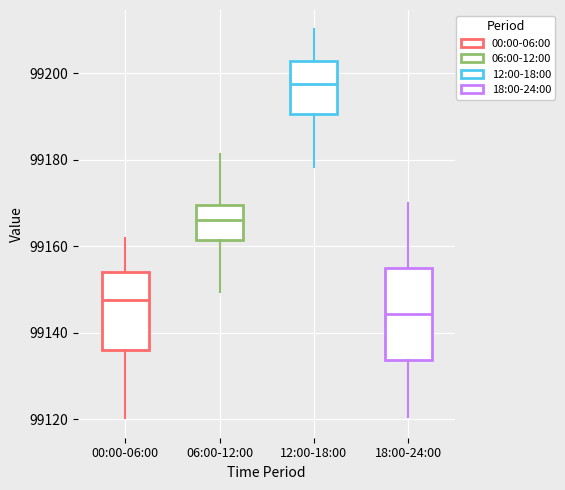

Reading left to right, read every box against the y-axis: the position of its median line, the range the box covers, and the ends of its whiskers. The values are not printed on the chart, so give them approximately, as read against the axis.

00:00-06:00: median 99148, box 99136 to 99154, whiskers 99120 to 99162
06:00-12:00: median 99166, box 99162 to 99170, whiskers 99150 to 99182
12:00-18:00: median 99198, box 99190 to 99202, whiskers 99178 to 99210
18:00-24:00: median 99144, box 99134 to 99156, whiskers 99120 to 99170